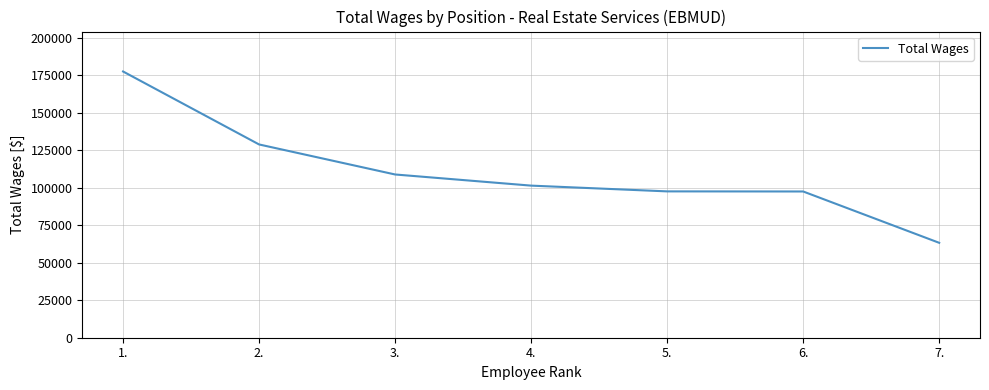

True or false: there are more than 2 points higher than both neighbors.

False